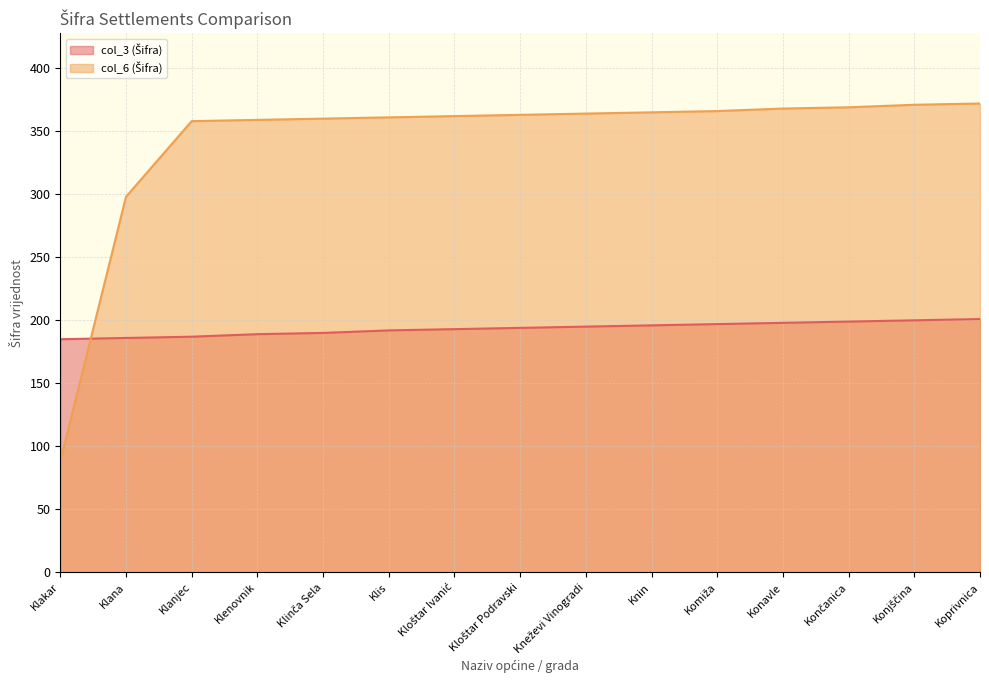

Reading left to right, extract all data points from this chart.

col_3 (Šifra) (line): 185	186	187	189	190	192	193	194	195	196	197	198	199	200	201
col_6 (Šifra) (line): 88	298	358	359	360	361	362	363	364	365	366	368	369	371	372